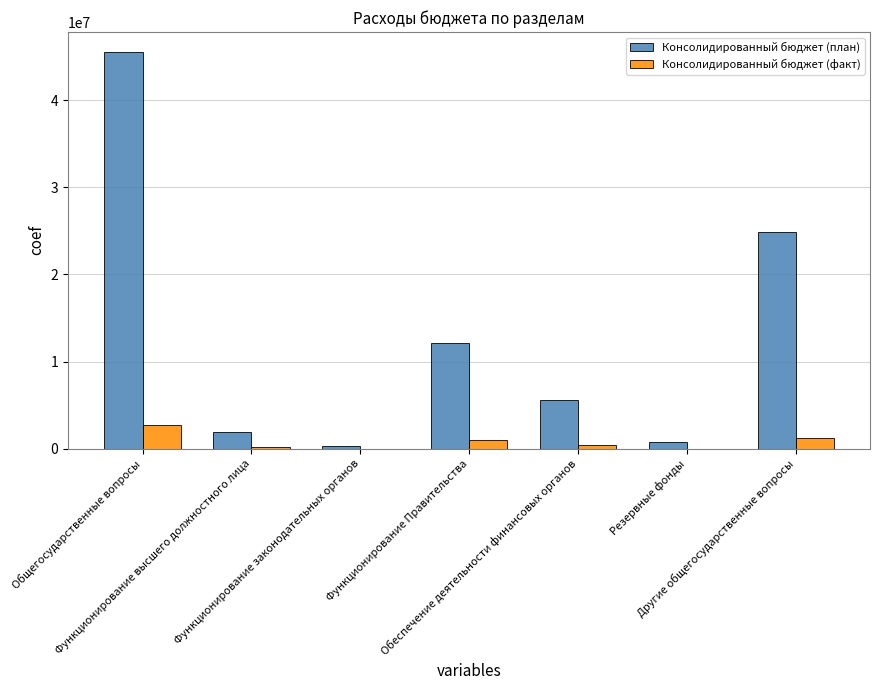

Count the number of categories in the chart.

7